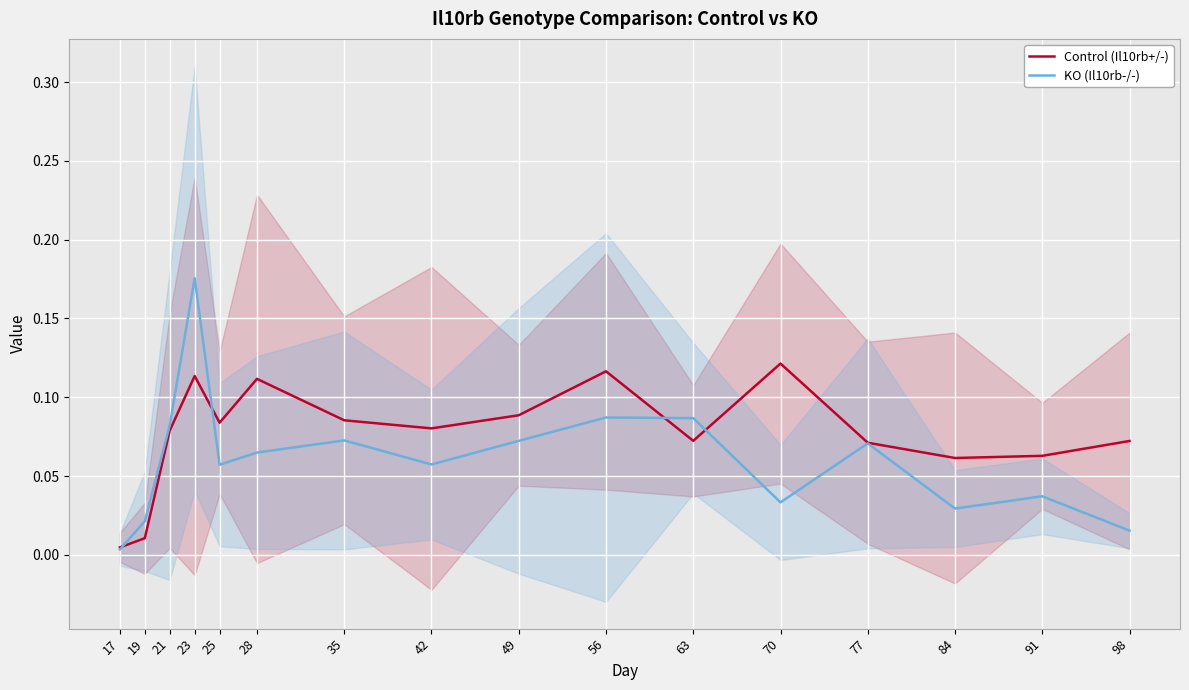

At how many categories does at least one series exceed 0?

16